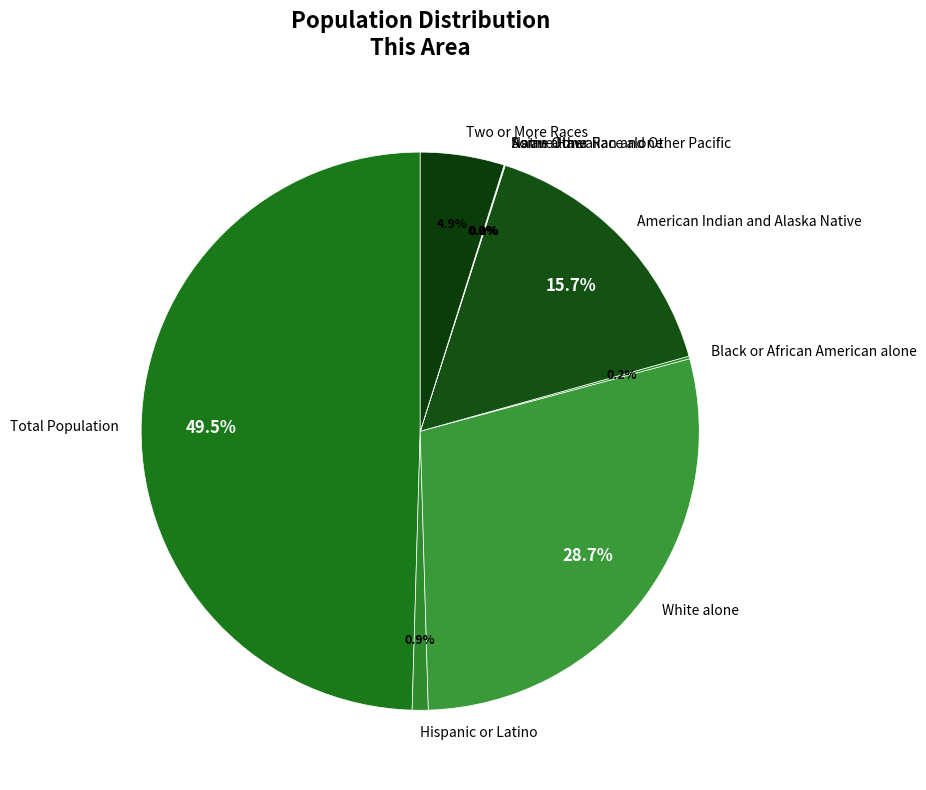

Which slice is the largest?

Total Population